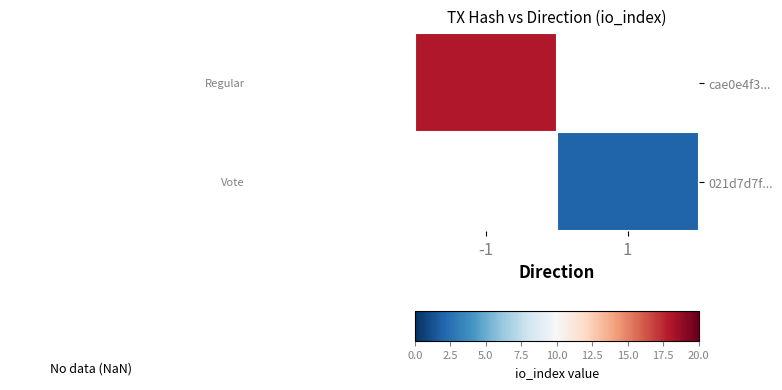

Which has a higher value, 1 or -1?

-1